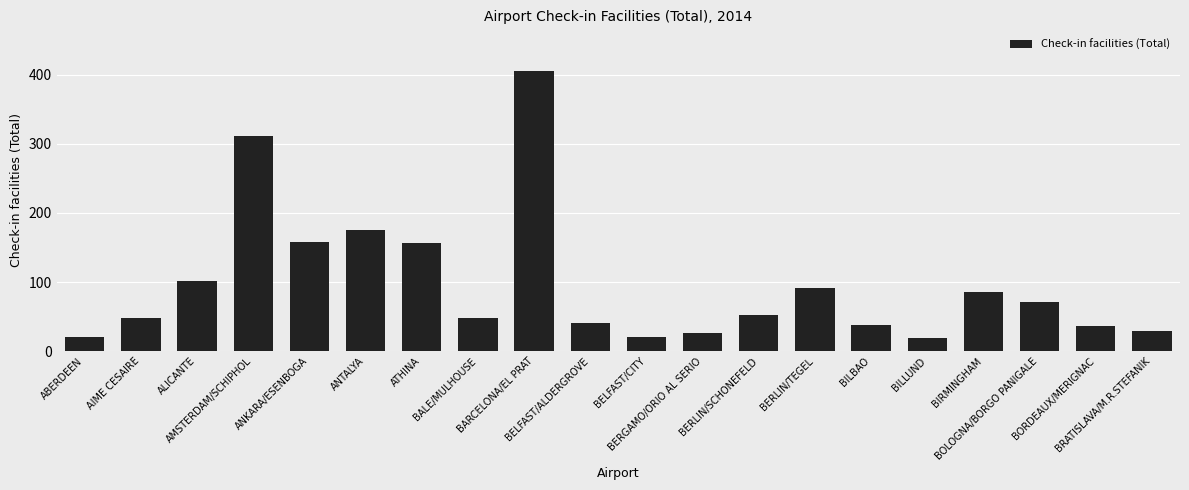

What is the difference between the maximum and minimum values?

386